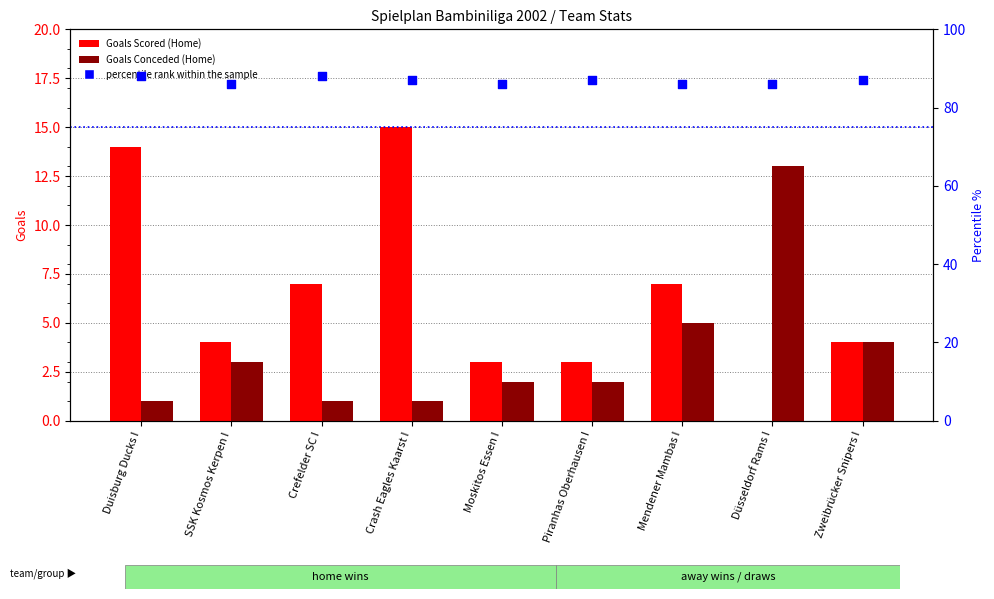

What is the total value across all series at Zweibrücker Snipers I?

95